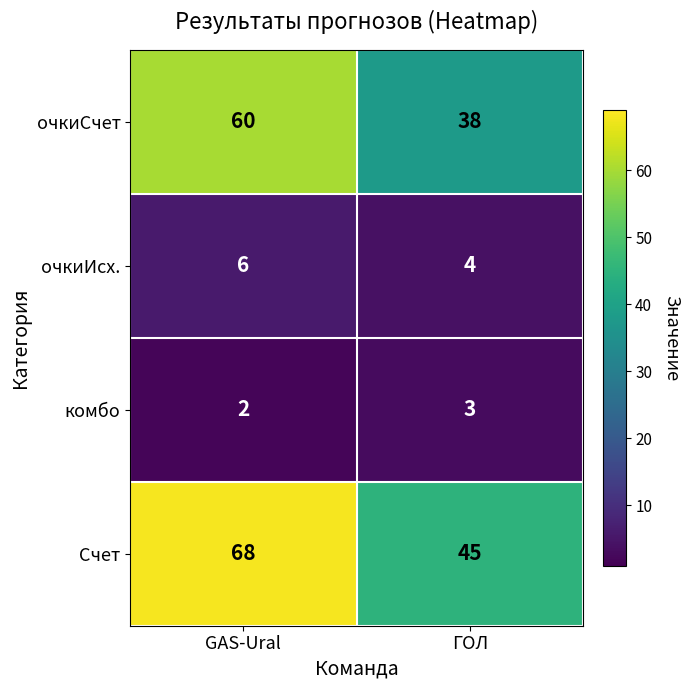

What is the minimum value shown in the chart?

2